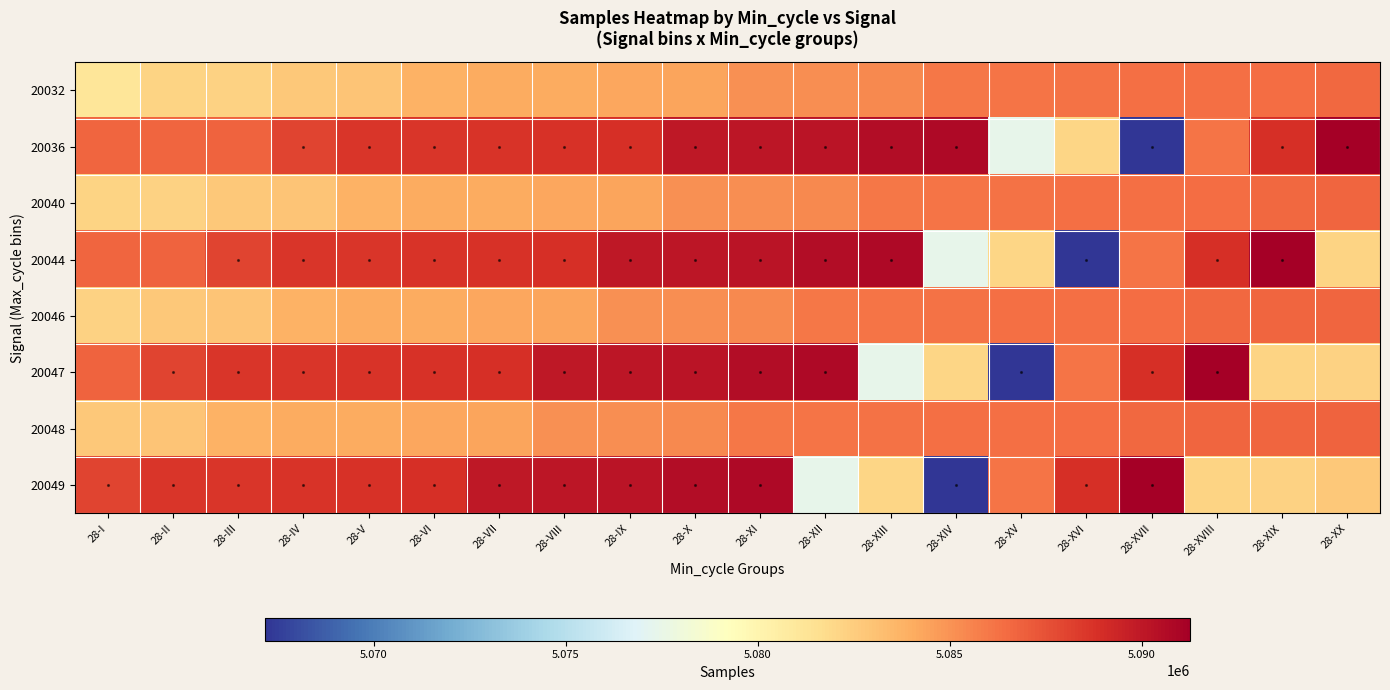

At how many categories does at least one series exceed 5074897?

20